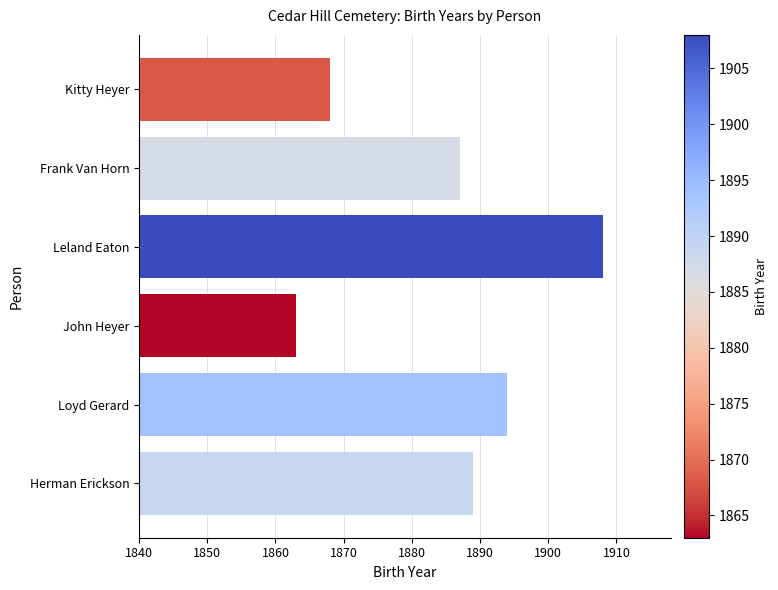

Is it true that the value at Herman Erickson is 2918?

False